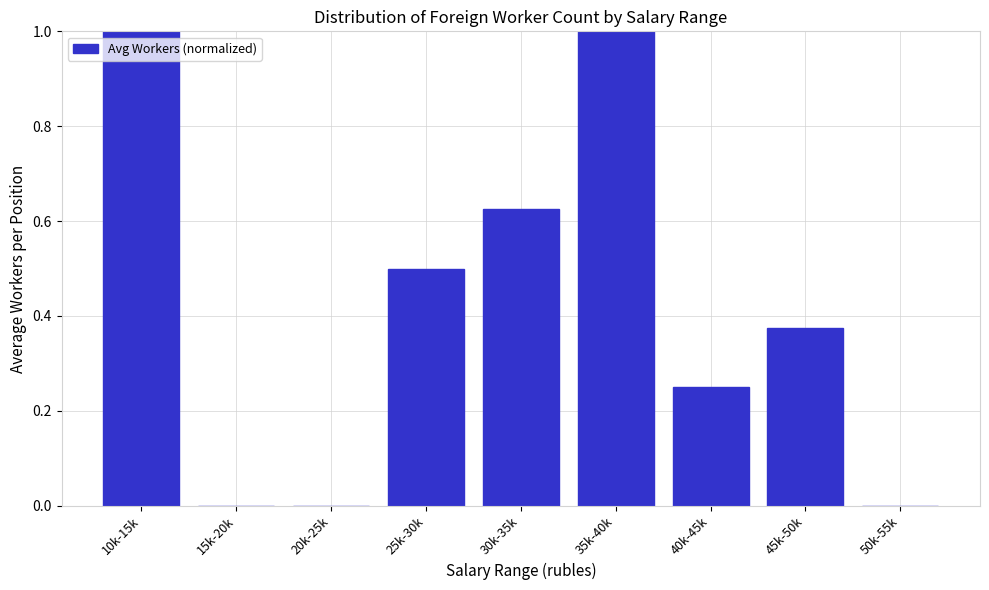

The value at 50k-55k is 0.0. True or false?

True